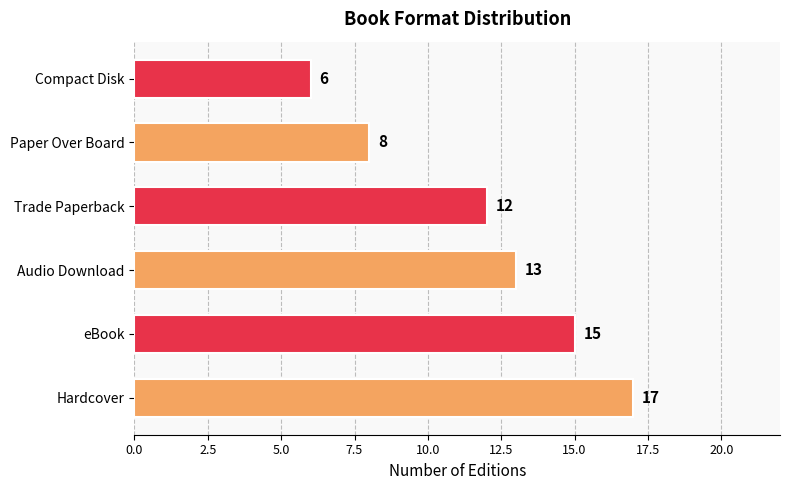

Rank the categories by value from lowest to highest.

Compact Disk, Paper Over Board, Trade Paperback, Audio Download, eBook, Hardcover